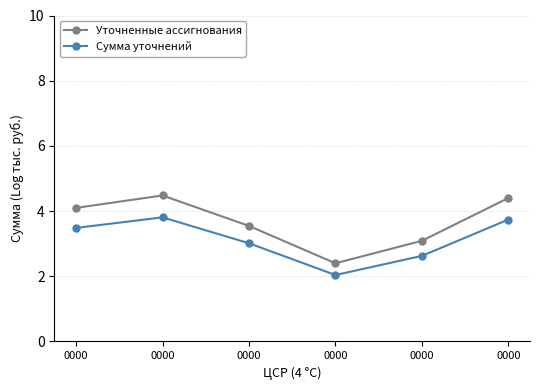

True or false: Уточненные ассигнования has a value of 3.1 at 0000.

True